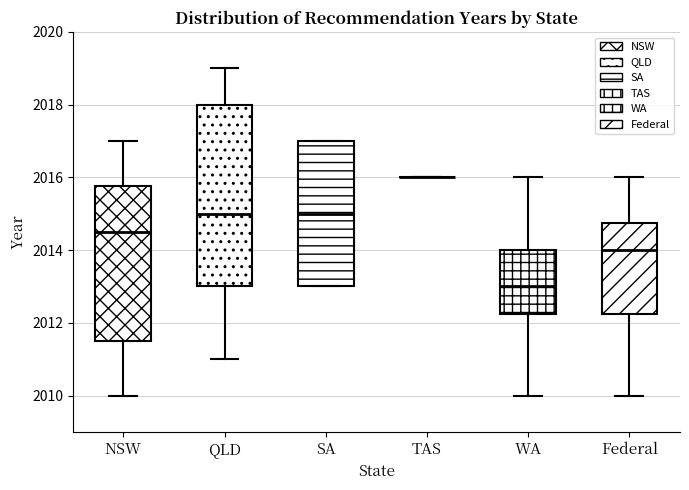

Where does the median line of the box for SA sit on the y-axis? The values are not printed on the chart, so give them approximately, as read against the axis.

2015.0